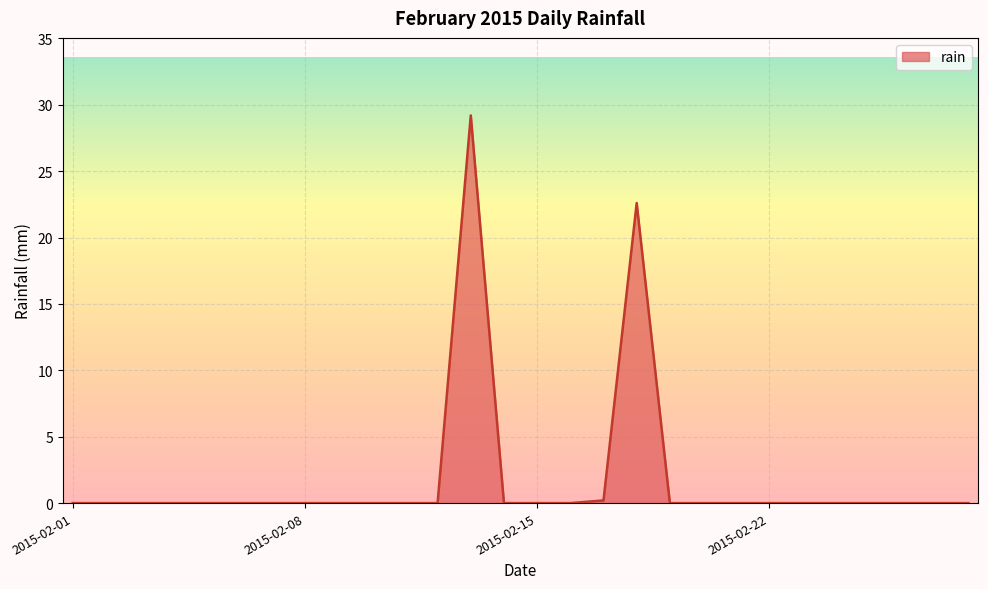

What is the greatest value displayed?

29.2